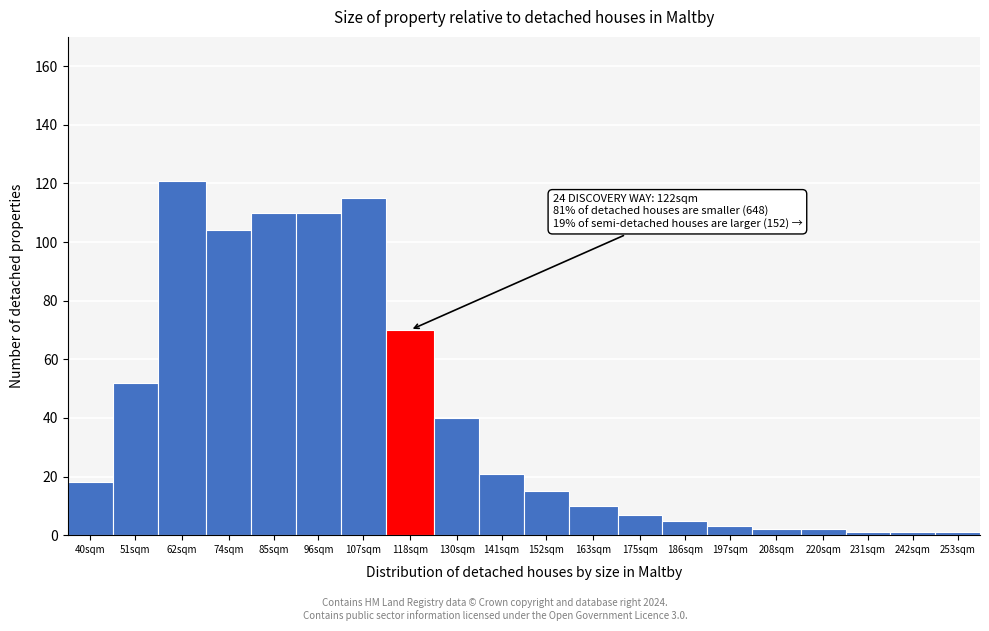

Reading left to right, extract all data points from this chart.

18	52	121	104	110	110	115	70	40	21	15	10	7	5	3	2	2	1	1	1